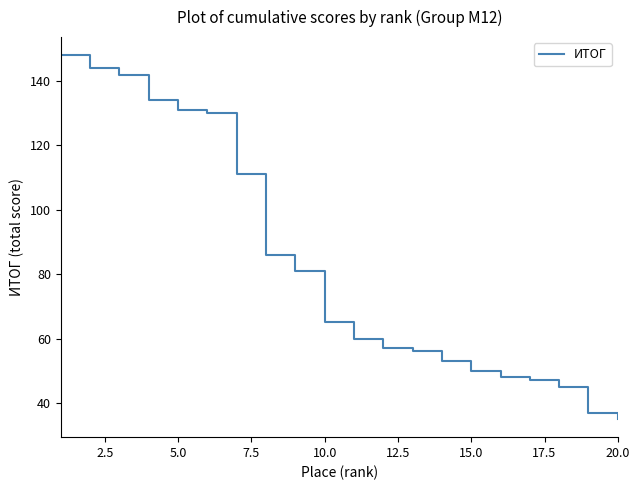

True or false: there are more than 2 points higher than both neighbors.

False